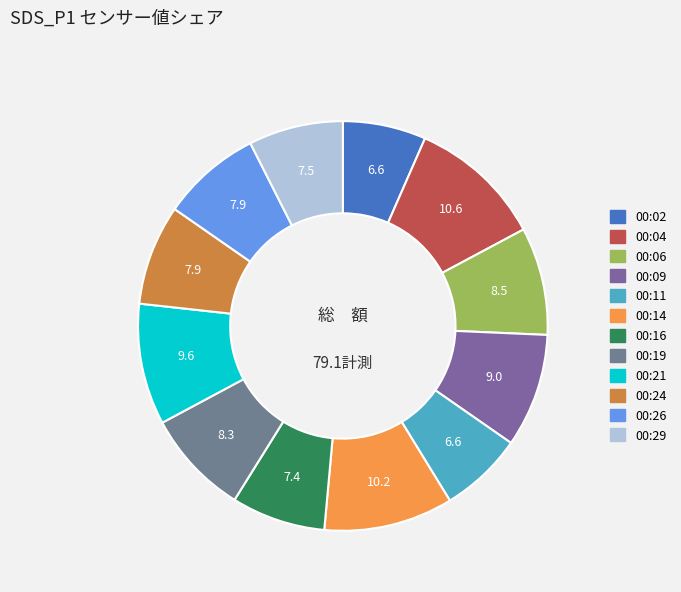

True or false: 00:24 accounts for 8% of the total.

True